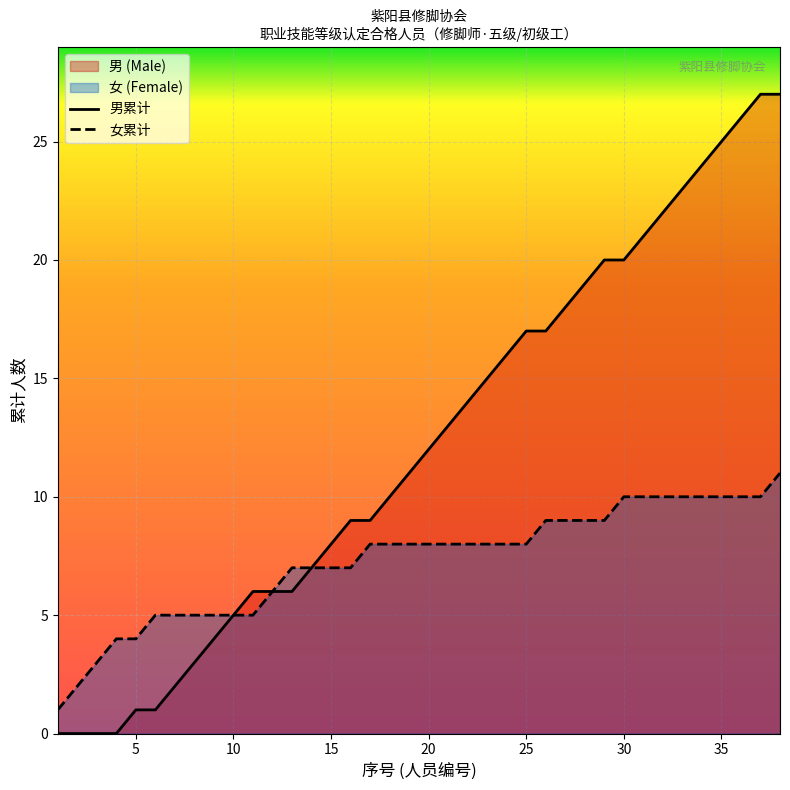

Which series has the largest total across all categories?

男累计